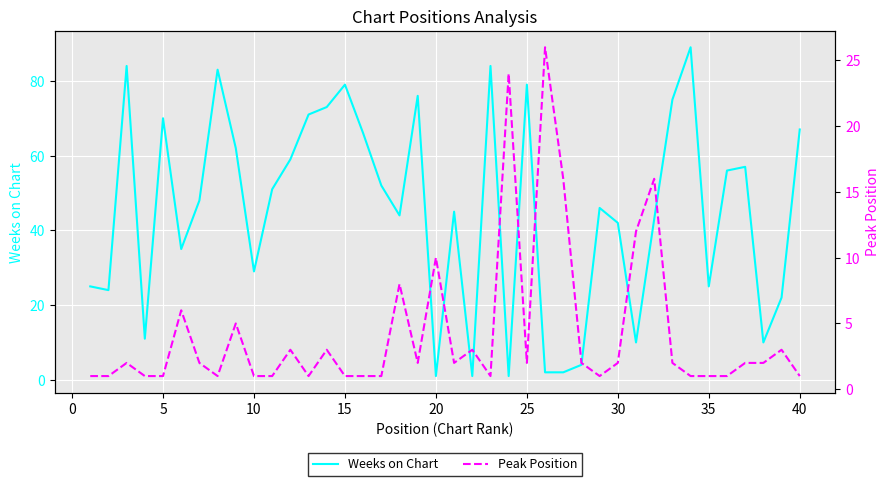

What is the highest value of the Weeks on Chart series?

89